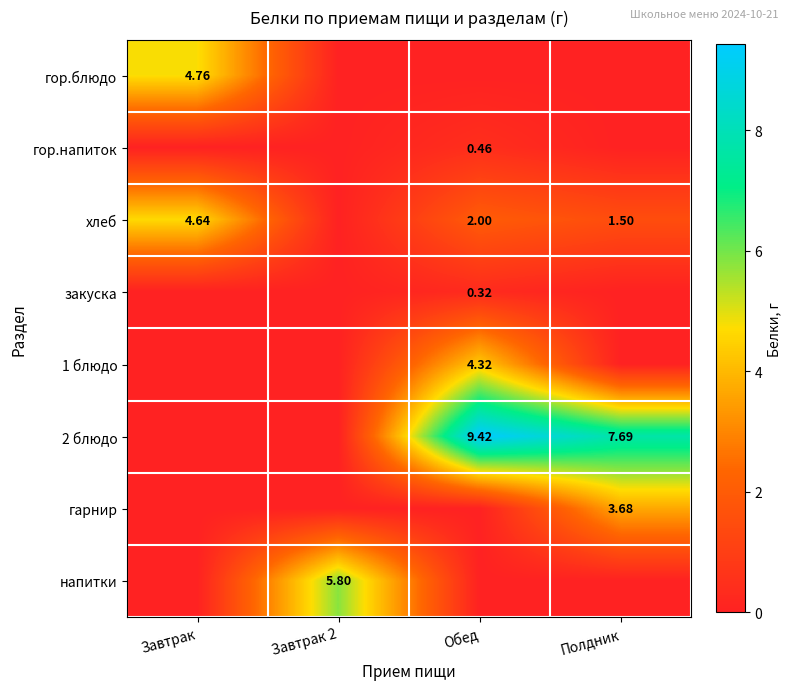

The value of гарнир at Обед is 0.0. True or false?

True